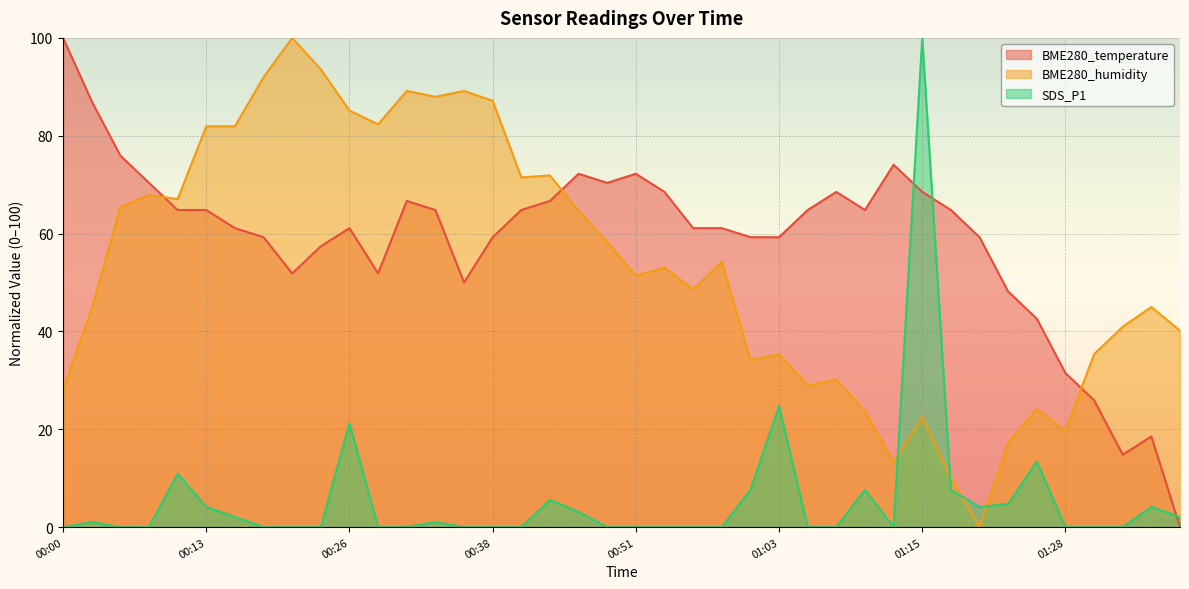

True or false: BME280_humidity has a value of 8.4 at 01:13.

False